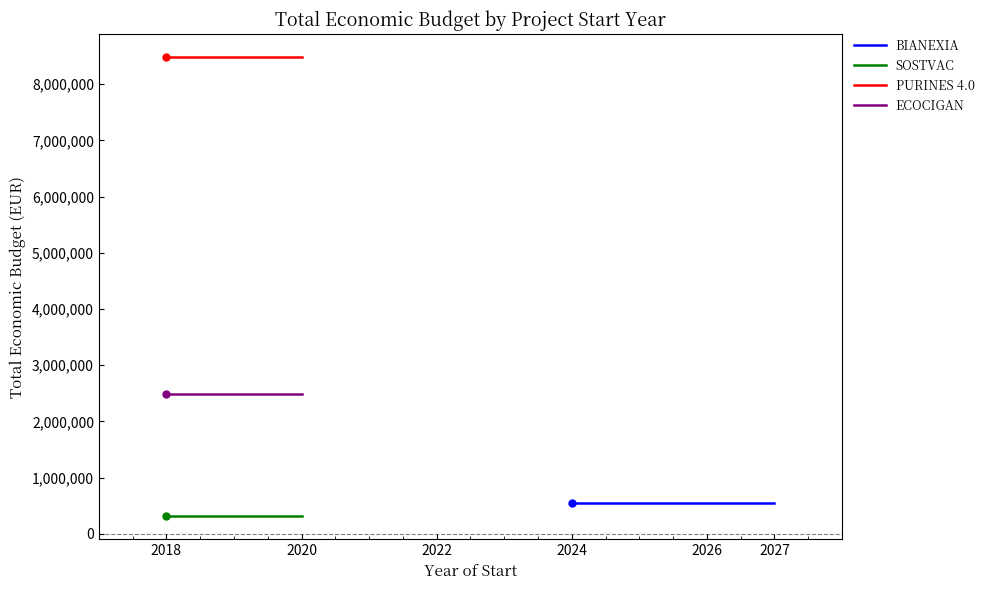

How many lines are shown in the chart?

4